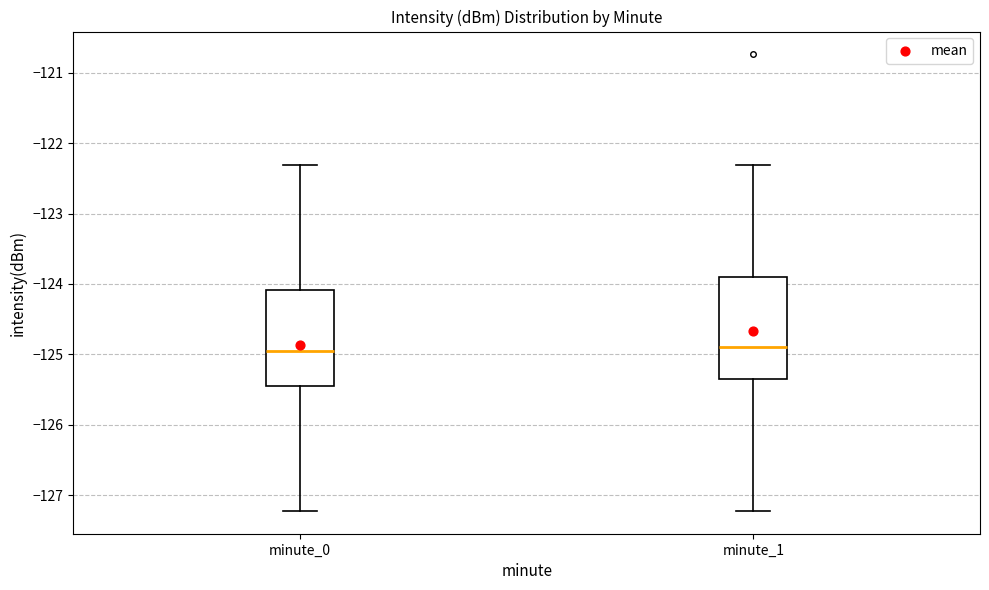

Reading left to right, transcribe this box plot: for each box, give where its median line is, the range the box spans, and where its two whiskers end, as read against the y-axis. The values are not printed on the chart, so give them approximately, as read against the axis.

minute_0: median -124.9, box -125.5 to -124.1, whiskers -127.2 to -122.3
minute_1: median -124.9, box -125.3 to -123.9, whiskers -127.2 to -122.3